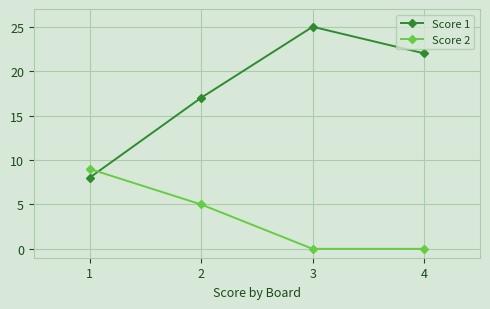

How many lines are shown in the chart?

2